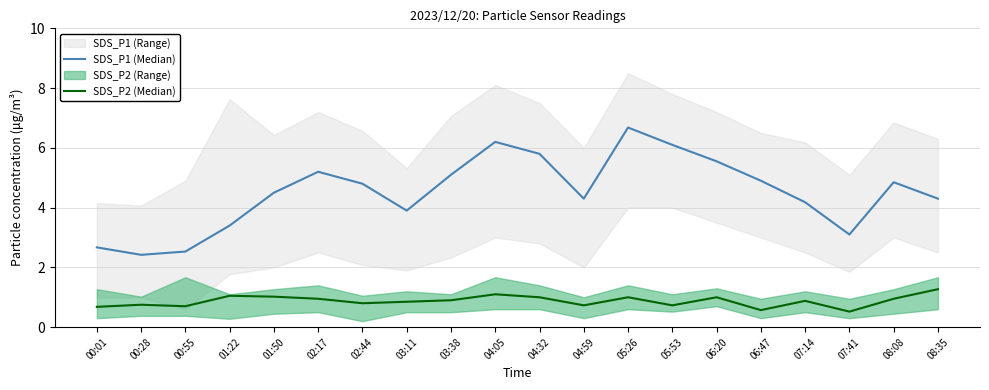

Read the SDS_P2 (Median) value at 03:38.

0.9